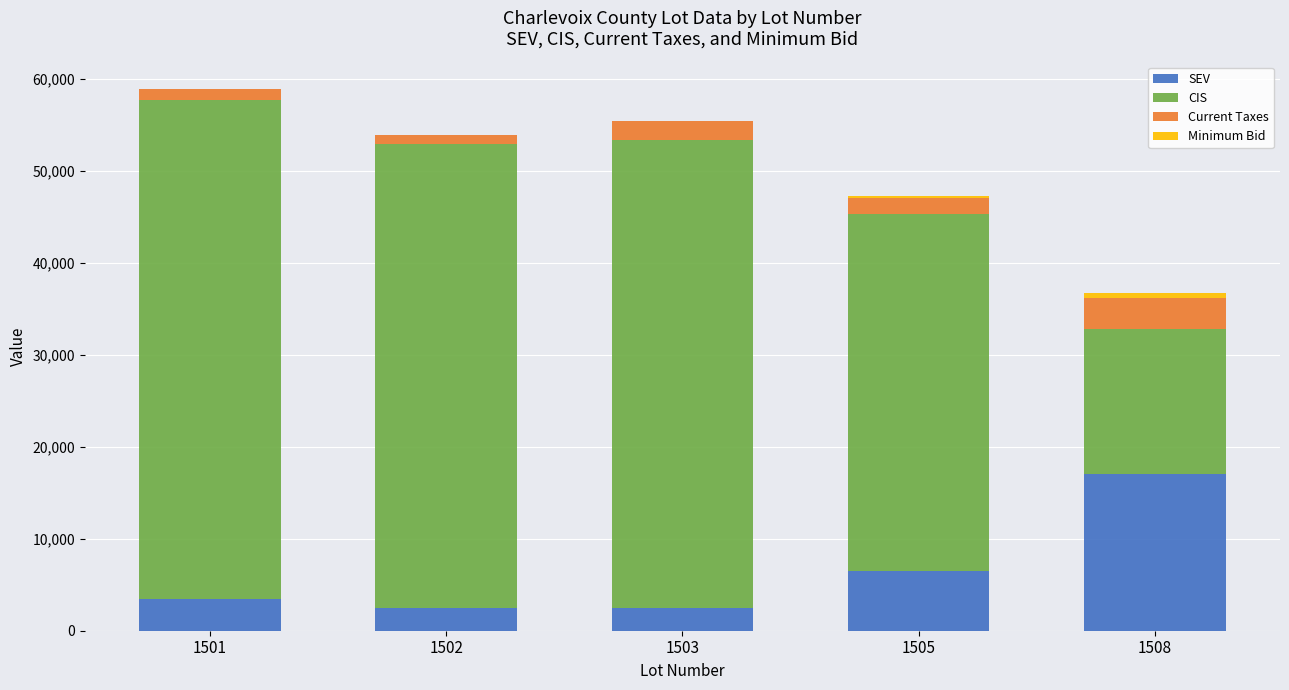

What is the maximum value for SEV?

17000.0